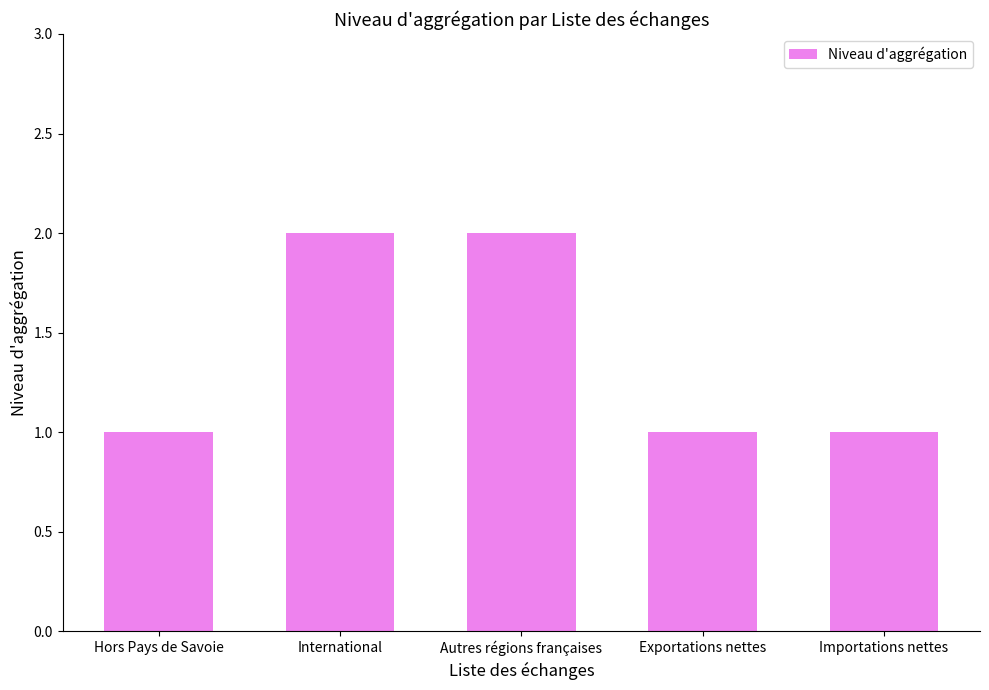

What position from the right is International?

4